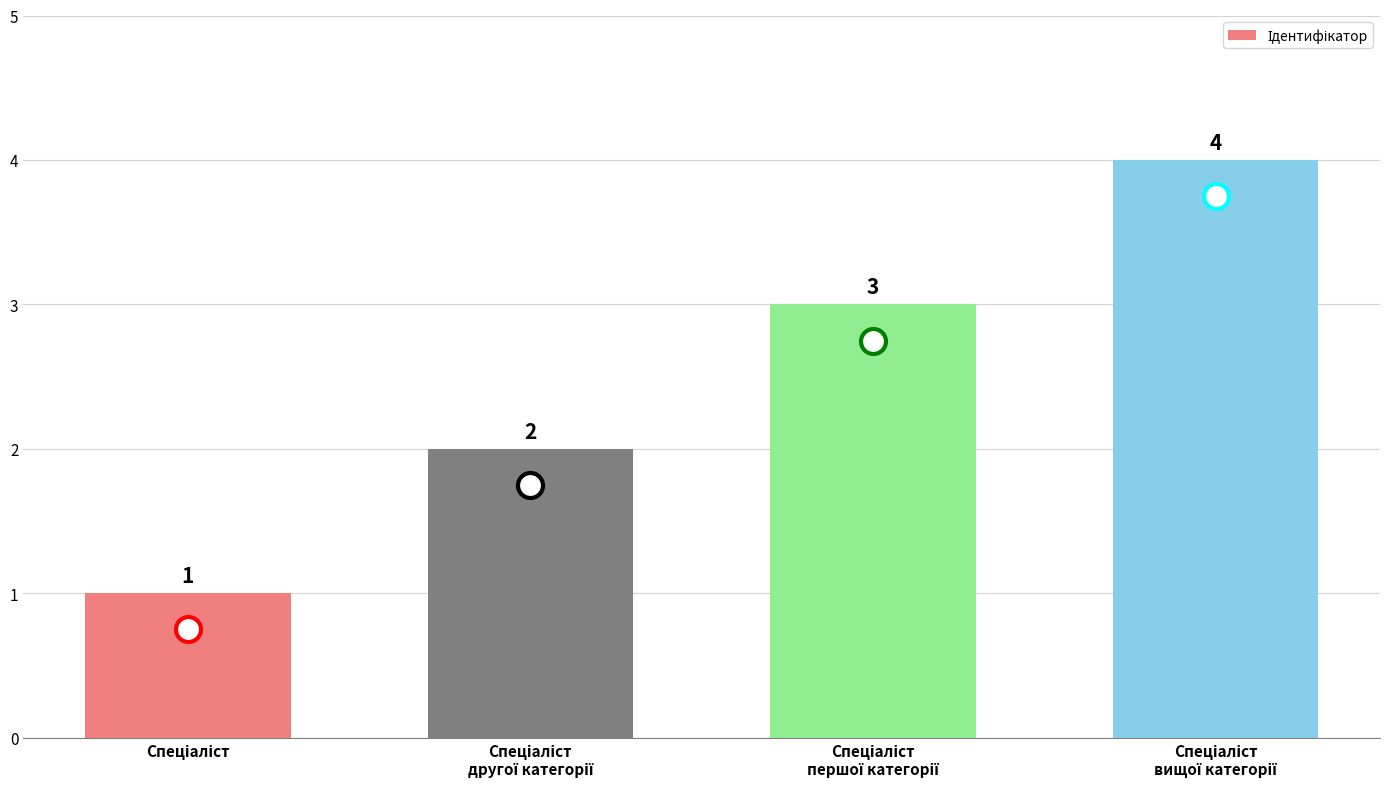

How many series are shown in this chart?

1